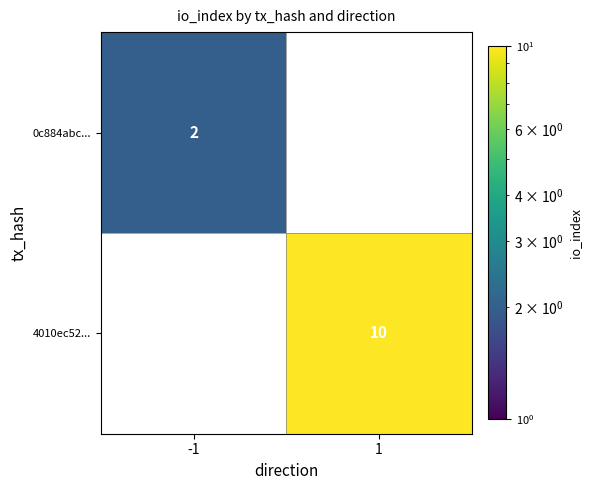

The value of 0c884abc... at -1 is 0. True or false?

False